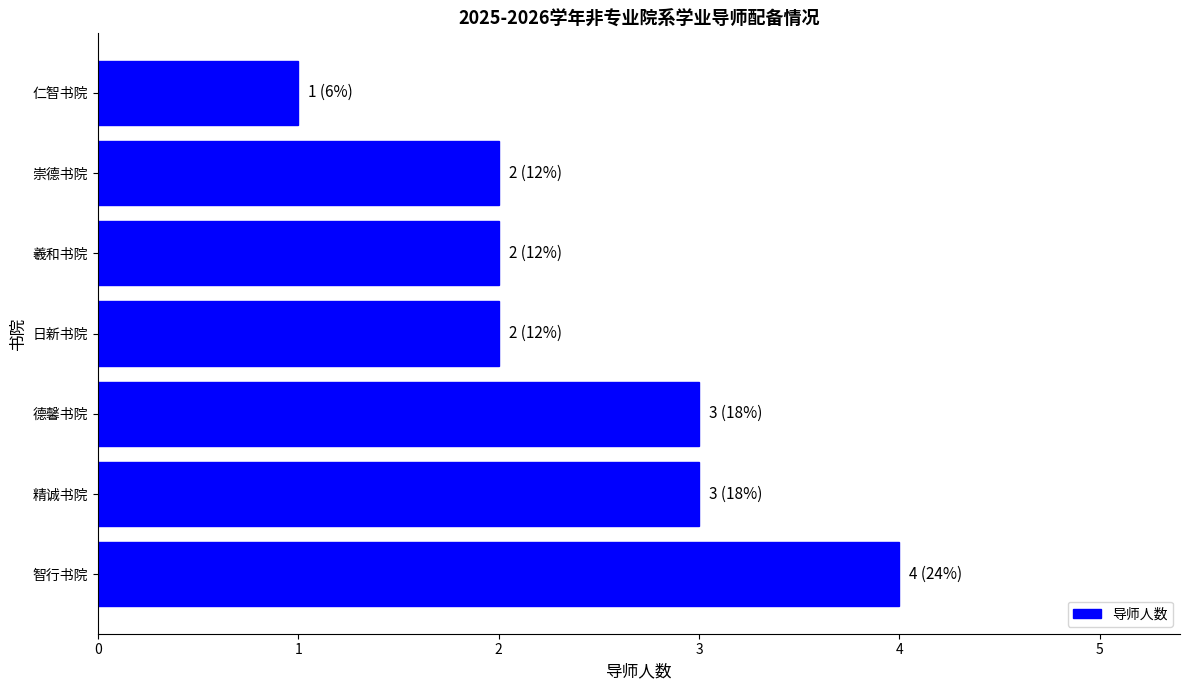

How many bars are there in total?

7